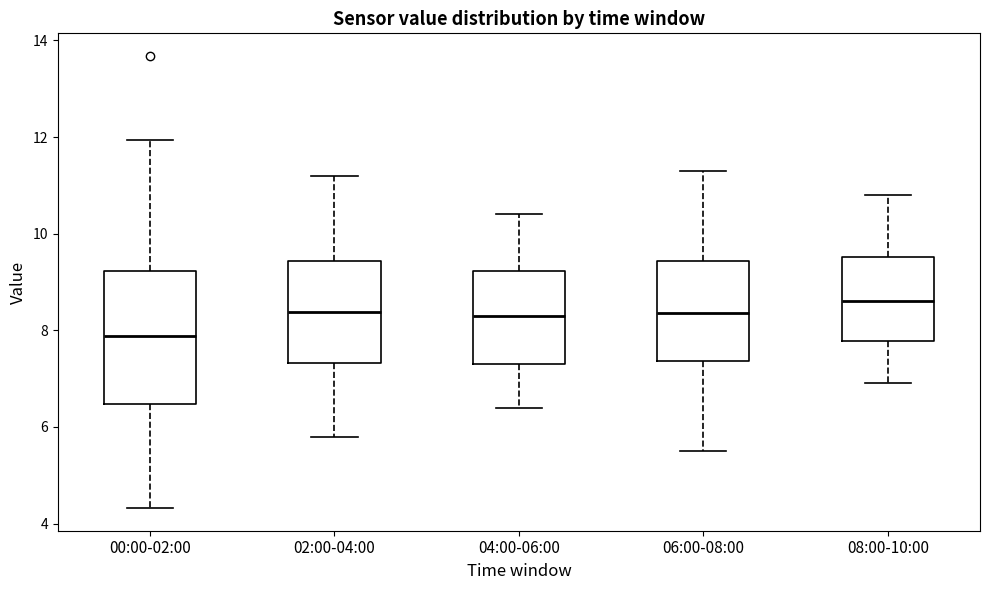

Reading left to right, transcribe this box plot: for each box, give where its median line is, the range the box spans, and where its two whiskers end, as read against the y-axis. The values are not printed on the chart, so give them approximately, as read against the axis.

00:00-02:00: median 7.8, box 6.4 to 9.2, whiskers 4.4 to 12.0
02:00-04:00: median 8.4, box 7.4 to 9.4, whiskers 5.8 to 11.2
04:00-06:00: median 8.4, box 7.4 to 9.2, whiskers 6.4 to 10.4
06:00-08:00: median 8.4, box 7.4 to 9.4, whiskers 5.6 to 11.4
08:00-10:00: median 8.6, box 7.8 to 9.6, whiskers 7.0 to 10.8